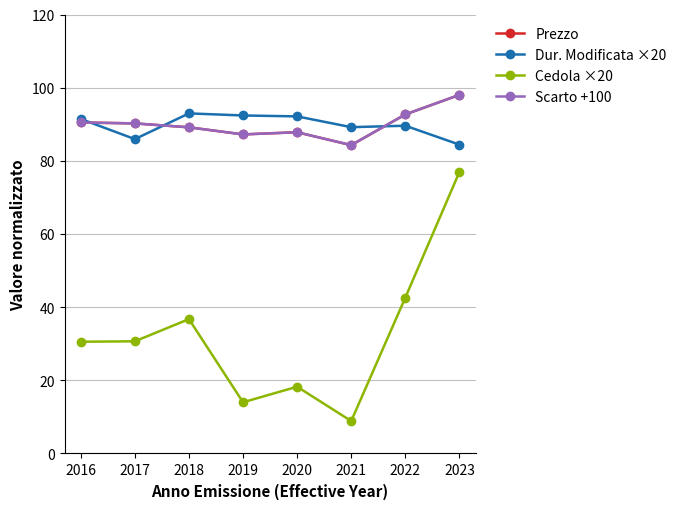

Is this an area chart (filled region under the line)?

No